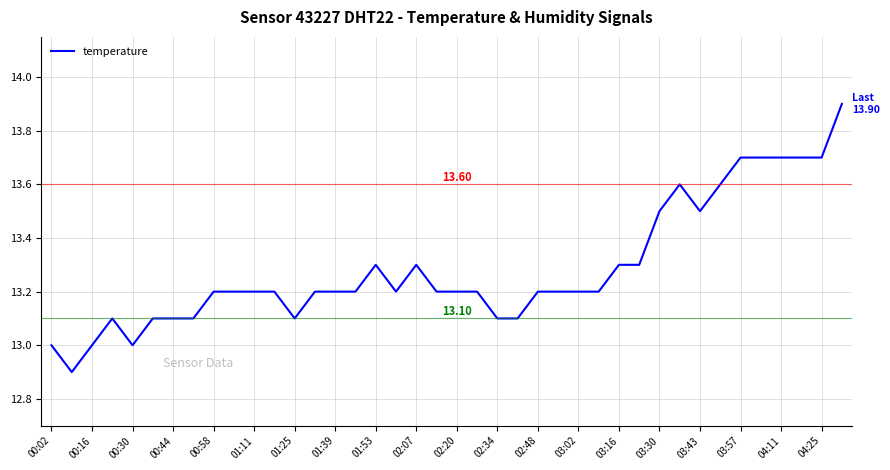

What is the ratio of the value at 03:30 to the value at 03:02?

1.0